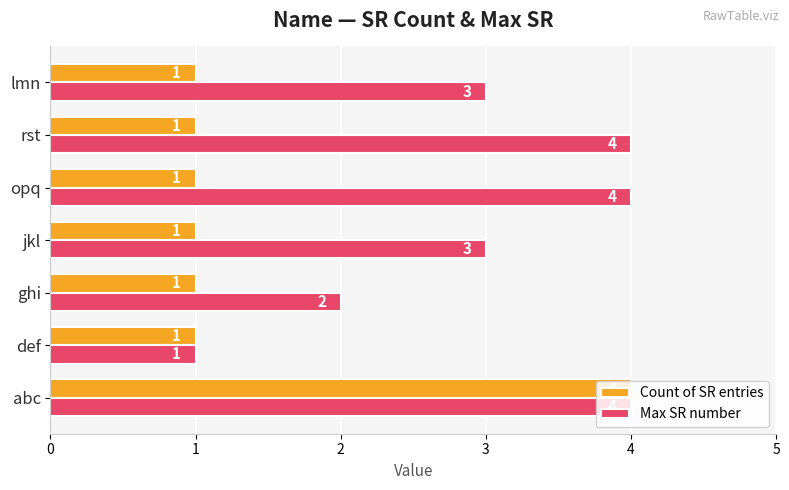

Rank the series at jkl from highest to lowest value.

Max SR number, Count of SR entries